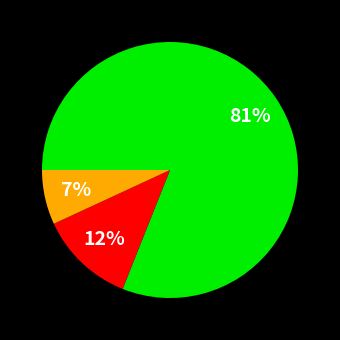

To the nearest percent, what is the difference between the largest and smallest slice percentages?

74%